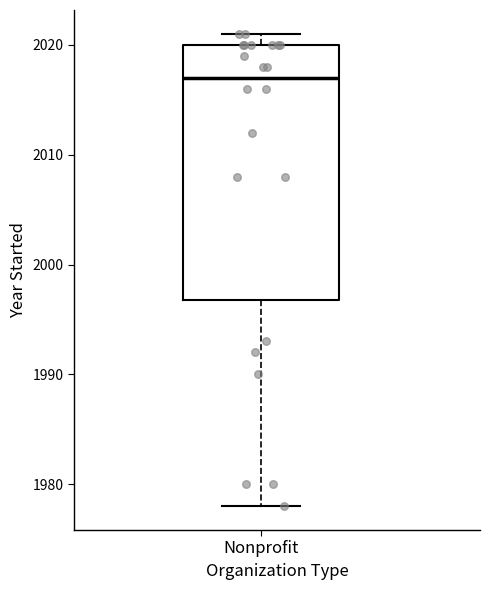

Read this box plot against the y-axis: the position of the median line, the range covered by the box, and the ends of both whiskers. The values are not printed on the chart, so give them approximately, as read against the axis.

median 2017, box 1997 to 2020, whiskers 1978 to 2021